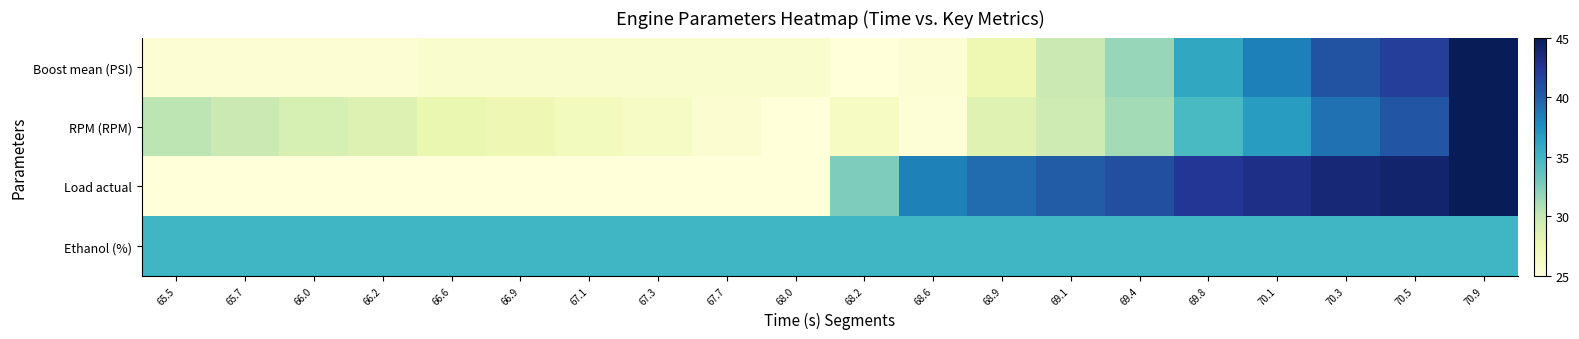

What is the difference between the highest and lowest values at 70.1?

8.0